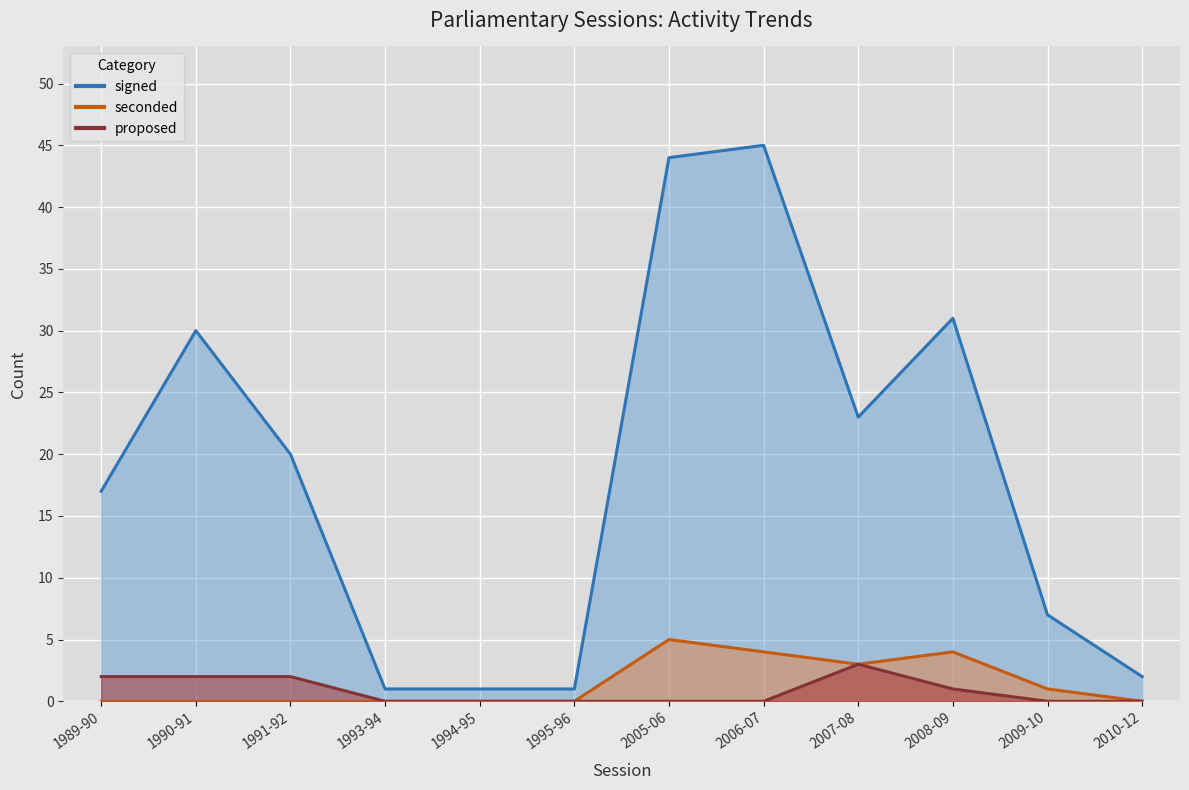

Is the value of seconded at 1991-92 greater than the value of proposed at 2009-10?

No